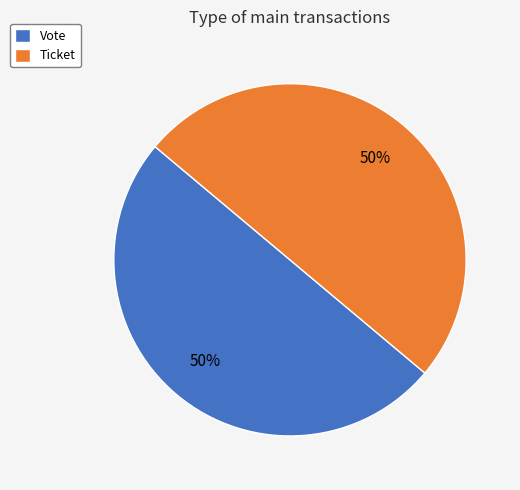

The Ticket slice represents 42% of the pie. True or false?

False